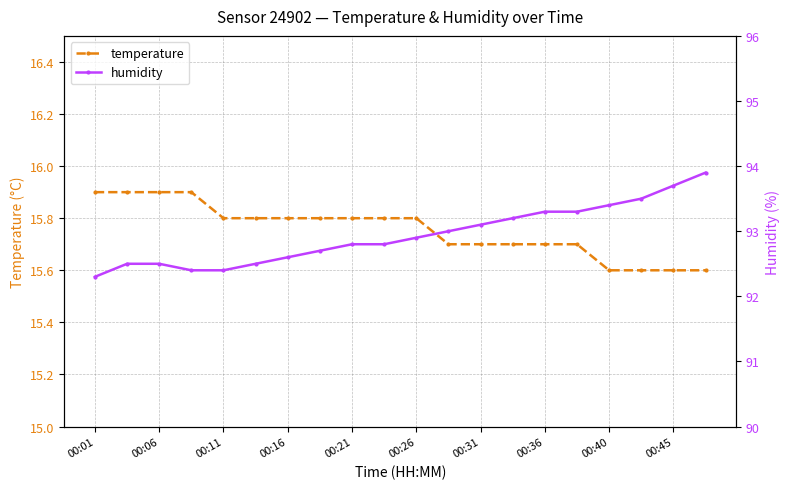

Count the temperature values in the range 15 to 16.

20